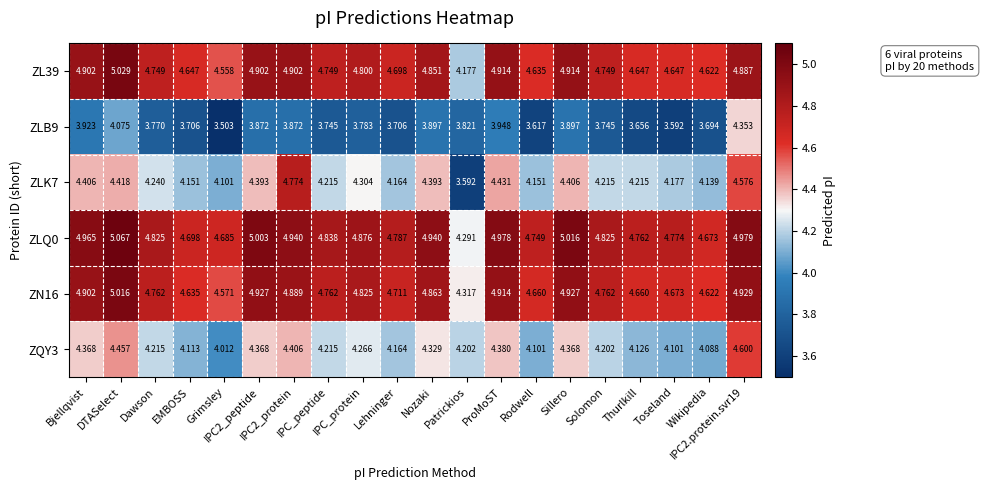

Which series changed the most between Dawson and IPC_protein?

ZLK7